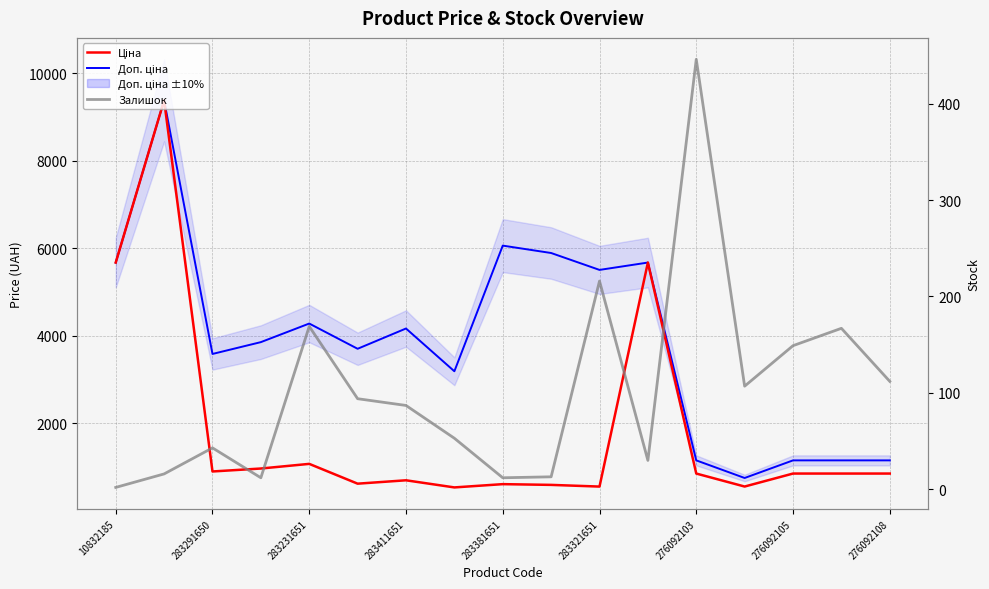

Which series has the largest total across all categories?

Доп. ціна